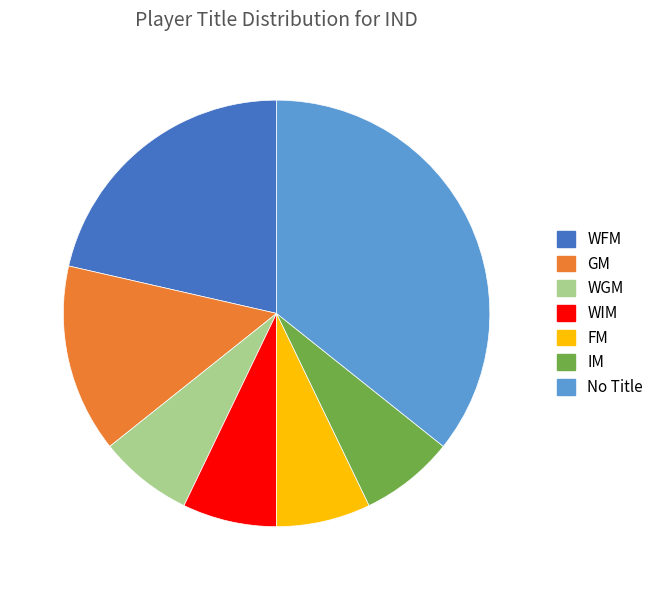

Which slice is the largest?

No Title